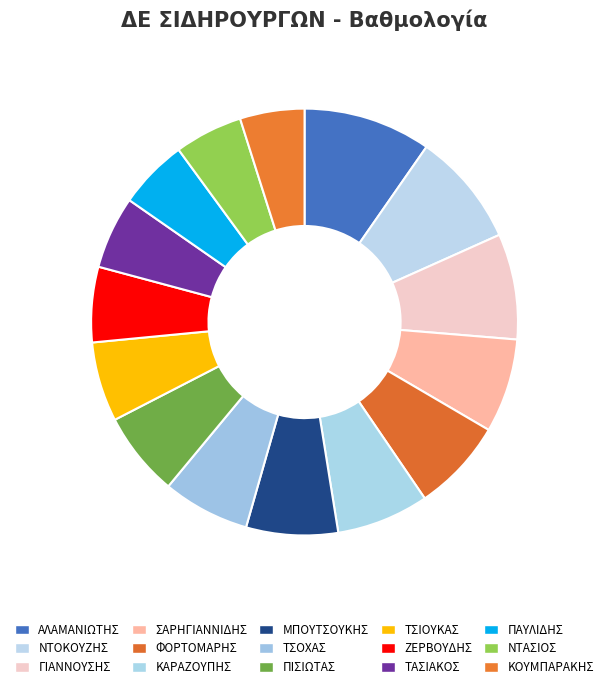

Is ΖΕΡΒΟΥΔΗΣ the majority of the pie?

No